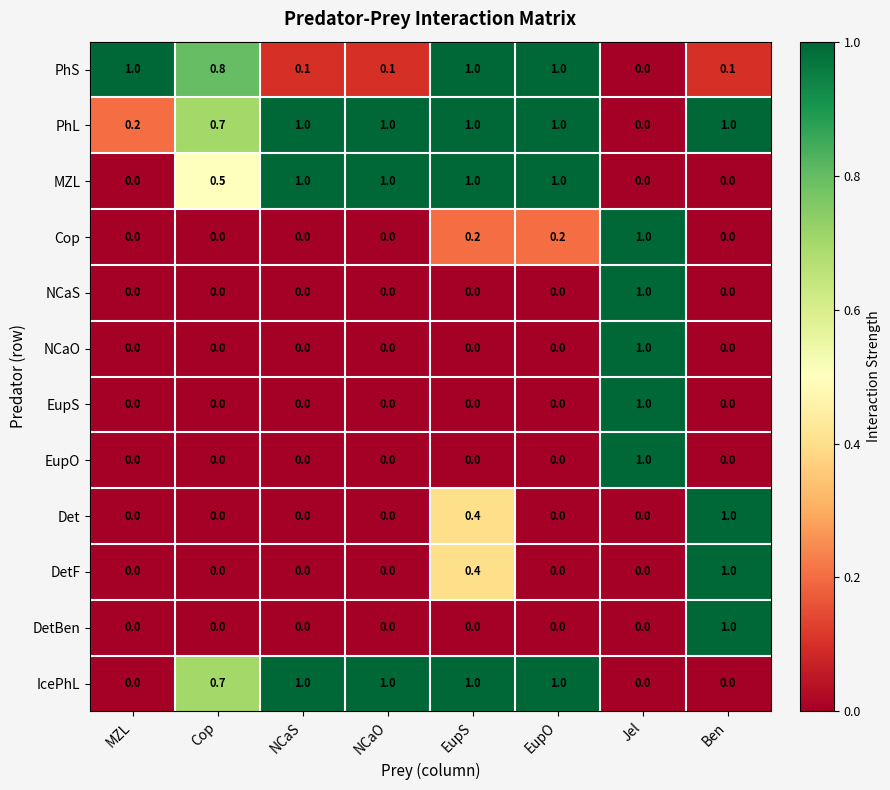

What is the greatest value displayed?

1.0